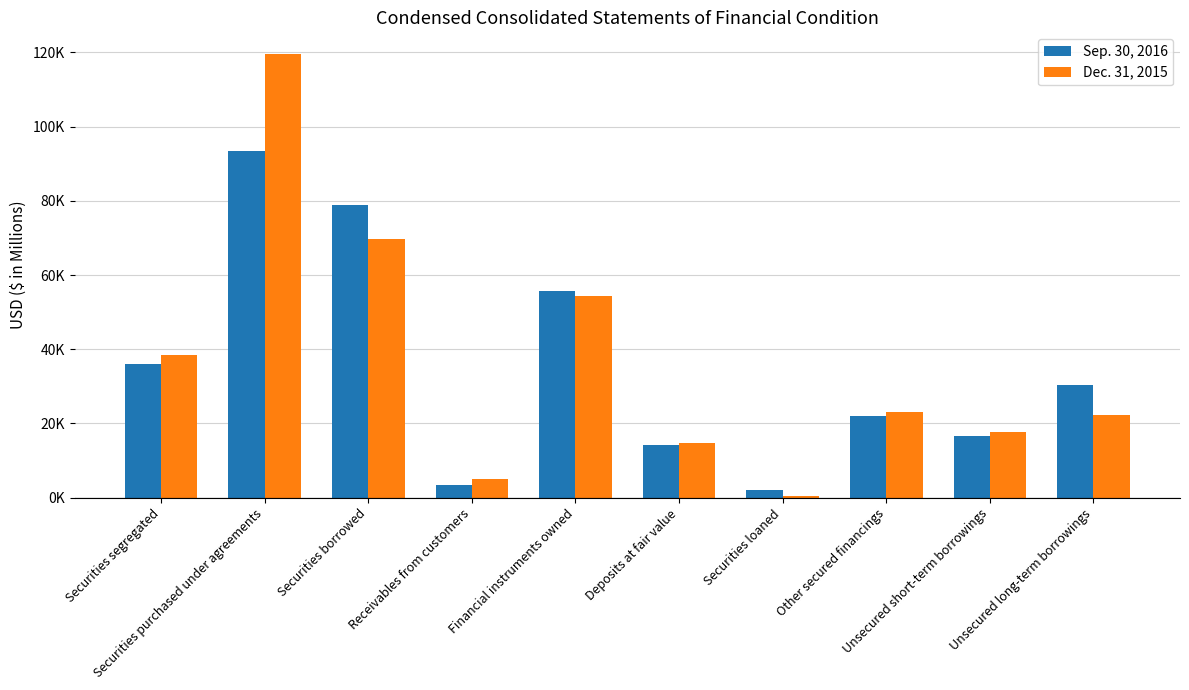

What is the minimum value shown in the chart?

466